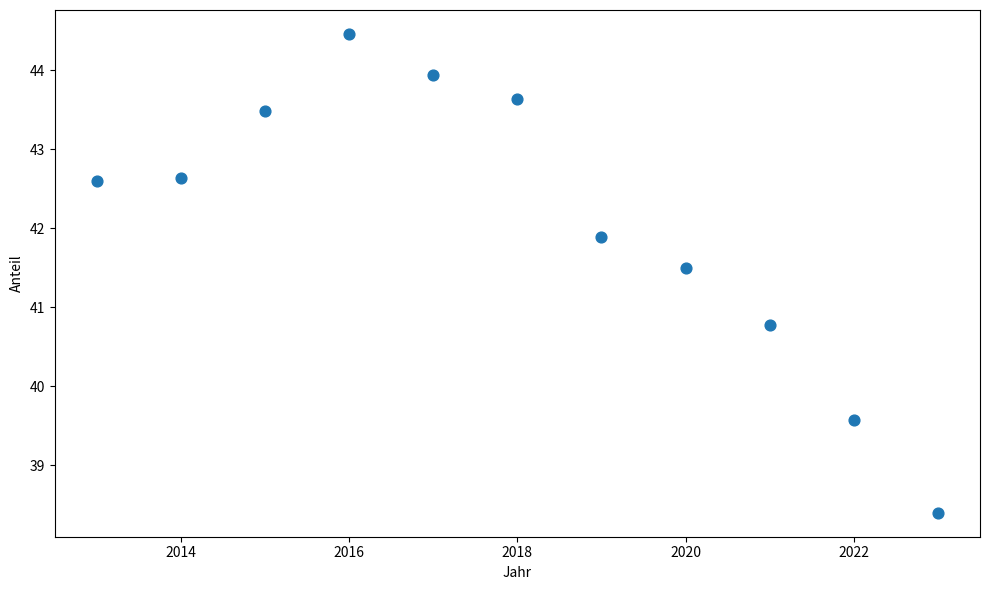

What is the range of Y values (max minus min)?

6.1